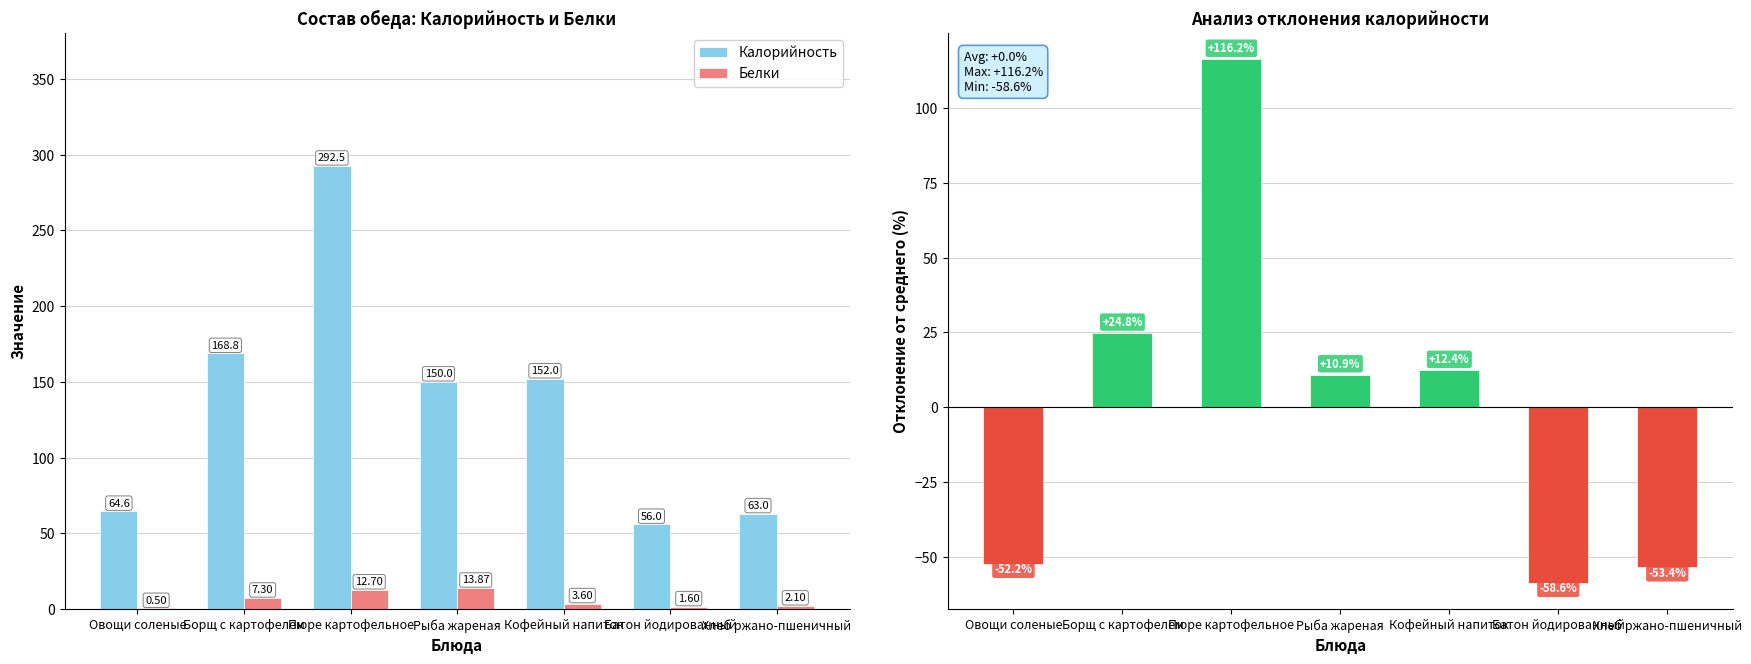

Which series has the largest total across all categories?

Калорийность